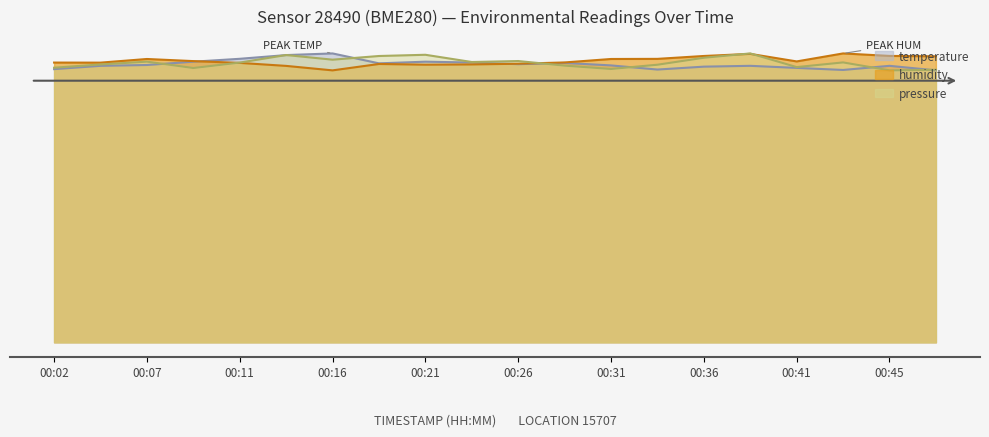

The humidity series shows 6.8 at 00:28. True or false?

True